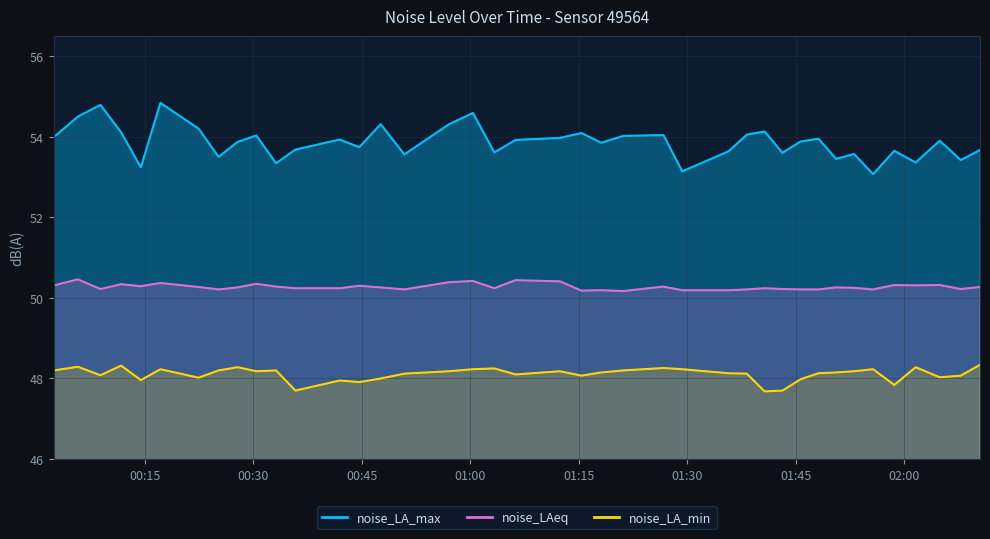

Reading right to left, extract all data points from this chart.

noise_LA_max: 53.7	53.4	53.9	53.4	53.6	53.1	53.6	53.5	54.0	53.9	53.6	54.1	54.0	53.6	53.1	54.0	54.0	53.9	54.1	54.0	53.9	53.6	54.6	54.3	53.6	54.3	53.7	53.9	53.7	53.3	54.0	53.9	53.5	54.2	54.8	53.2	54.1	54.8	54.5	54.0
noise_LAeq: 50.3	50.2	50.3	50.3	50.3	50.2	50.2	50.3	50.2	50.2	50.2	50.2	50.2	50.2	50.2	50.3	50.2	50.2	50.2	50.4	50.4	50.2	50.4	50.4	50.2	50.3	50.3	50.2	50.2	50.3	50.4	50.3	50.2	50.3	50.4	50.3	50.3	50.2	50.5	50.3
noise_LA_min: 48.3	48.1	48.0	48.3	47.8	48.2	48.2	48.1	48.1	48.0	47.7	47.7	48.1	48.1	48.2	48.3	48.2	48.1	48.1	48.2	48.1	48.2	48.2	48.2	48.1	48.0	47.9	48.0	47.7	48.2	48.2	48.3	48.2	48.0	48.2	48.0	48.3	48.1	48.3	48.2